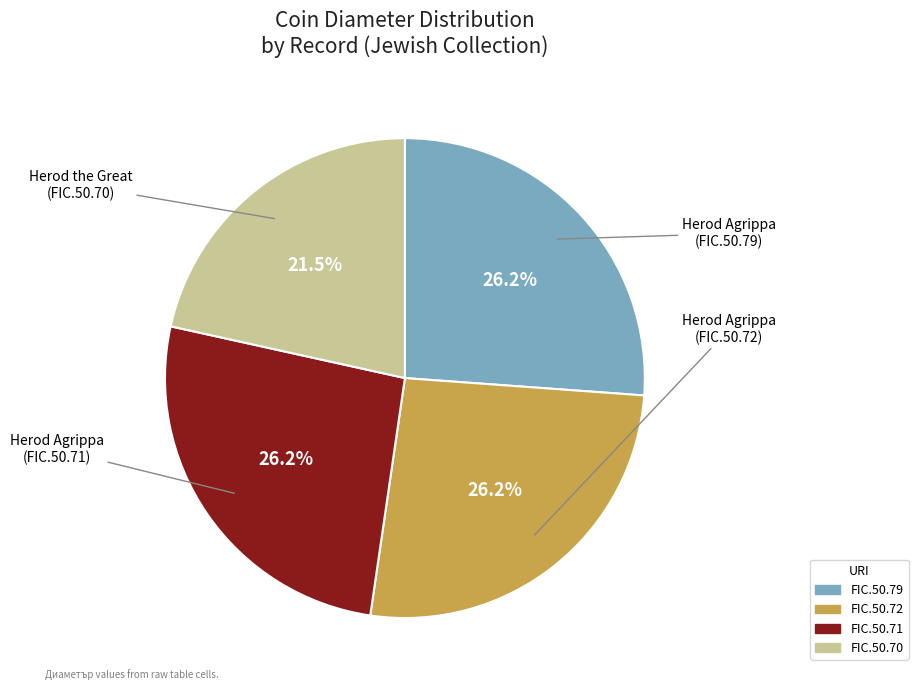

The FIC.50.79 slice represents 38% of the pie. True or false?

False